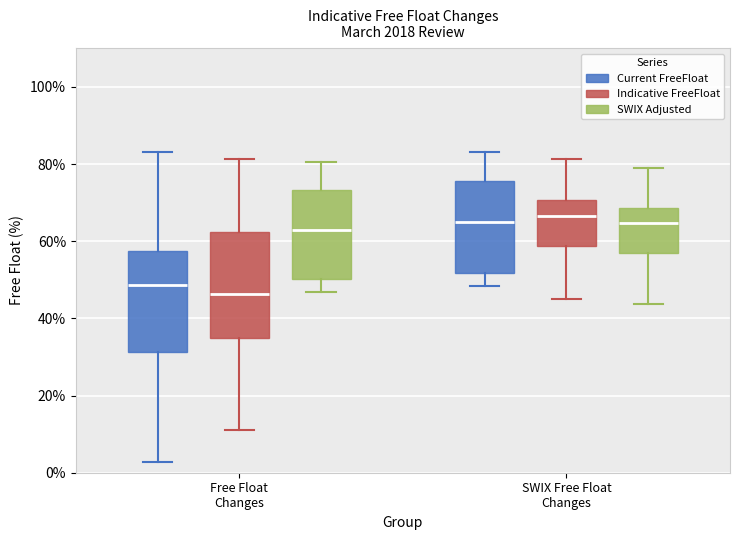

Which box has the lowest median line?

Free Float Changes (Indicative FreeFloat)